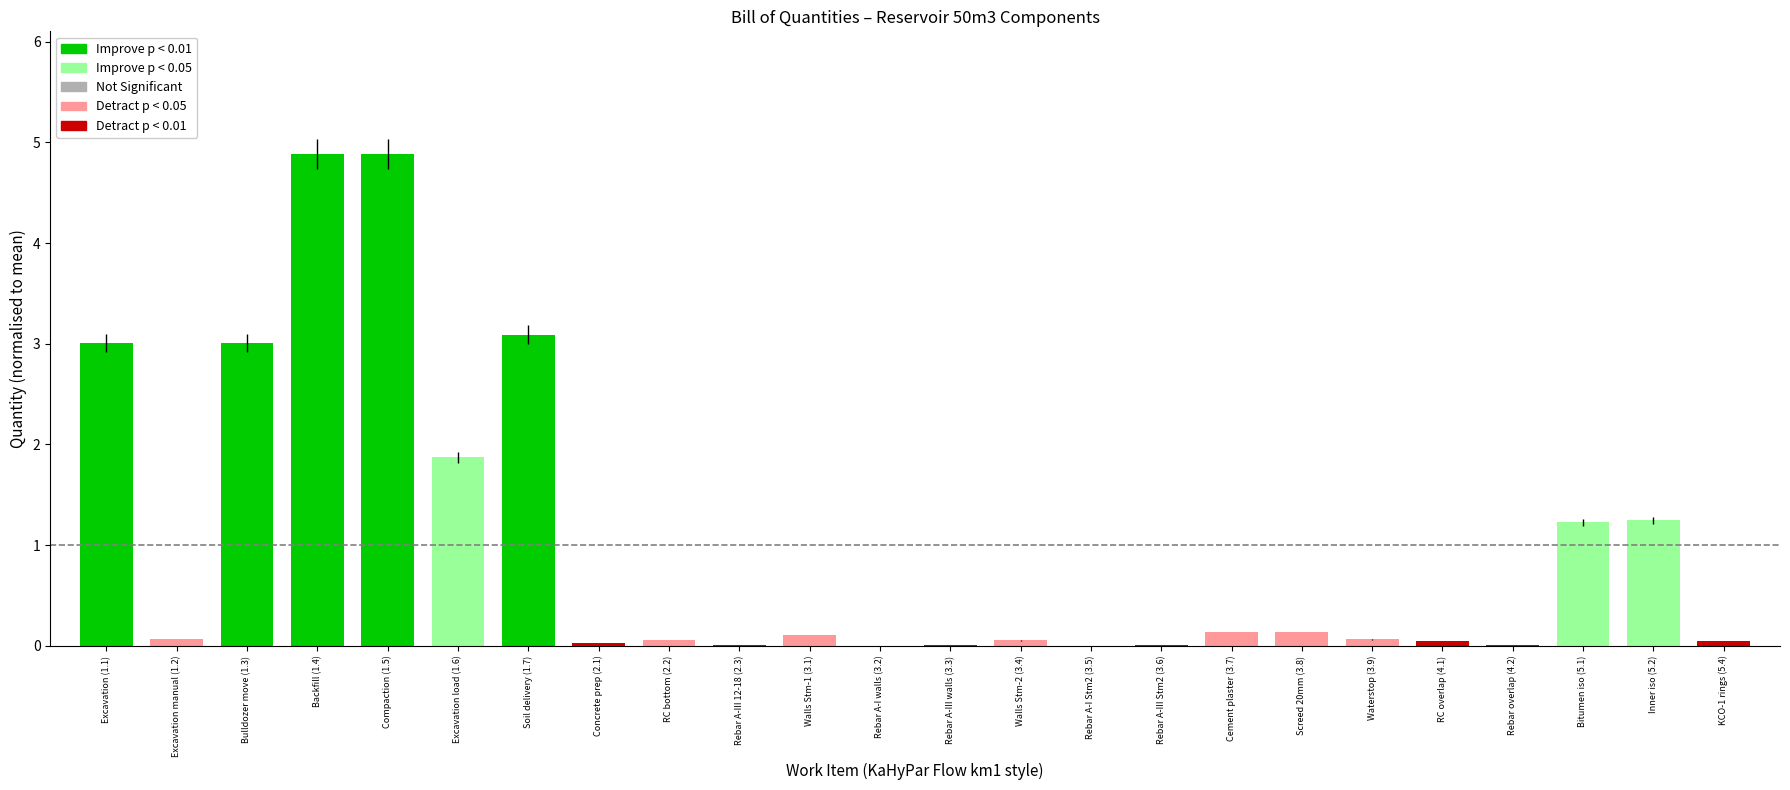

Where is the data nearest to the value 2?

Excavation load (1.6)